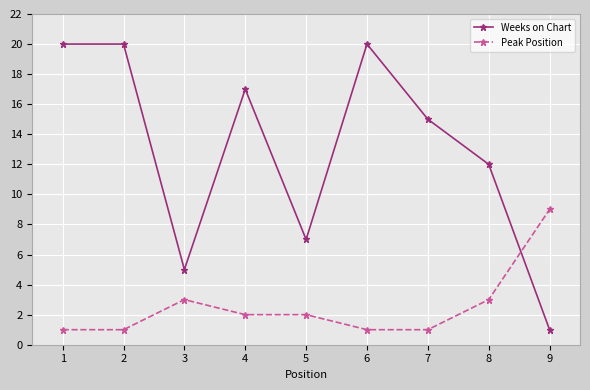

Rank the series by their maximum value, from highest to lowest.

Weeks on Chart, Peak Position